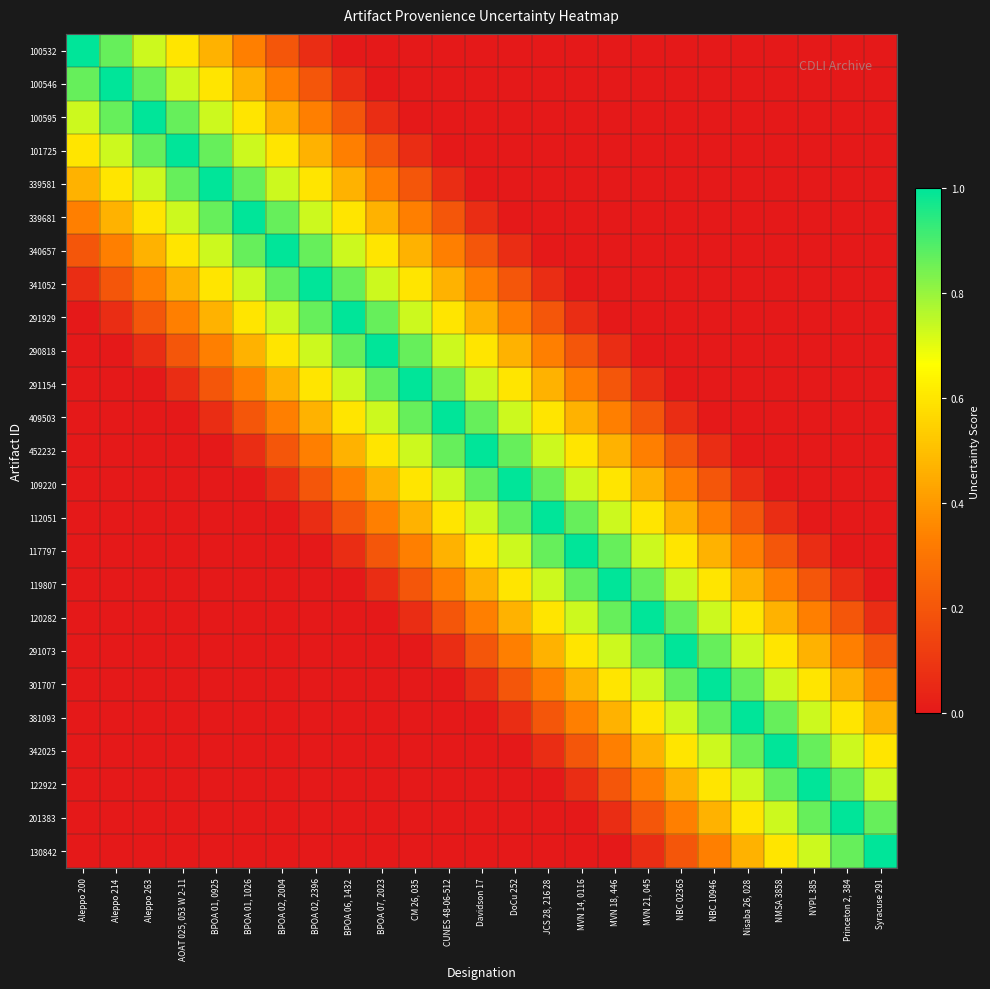

Reading left to right, list all the values displayed in this chart.

100532: Aleppo 200=1.0	Aleppo 214=0.9	Aleppo 263=0.7	AOAT 025, 053 W 2-11=0.6	BPOA 01, 0925=0.5	BPOA 01, 1026=0.3	BPOA 02, 2004=0.2	BPOA 02, 2396=0.1	BPOA 06, 1432=0.0	BPOA 07, 2023=0.0	CM 26, 035=0.0	CUNES 48-06-512=0.0	Davidson 17=0.0	DoCu 252=0.0	JCS 28, 216 28=0.0	MVN 14, 0116=0.0	MVN 18, 446=0.0	MVN 21, 045=0.0	NBC 02365=0.0	NBC 10946=0.0	Nisaba 26, 028=0.0	NMSA 3858=0.0	NYPL 385=0.0	Princeton 2, 384=0.0	Syracuse 291=0.0
100546: Aleppo 200=0.9	Aleppo 214=1.0	Aleppo 263=0.9	AOAT 025, 053 W 2-11=0.7	BPOA 01, 0925=0.6	BPOA 01, 1026=0.5	BPOA 02, 2004=0.3	BPOA 02, 2396=0.2	BPOA 06, 1432=0.1	BPOA 07, 2023=0.0	CM 26, 035=0.0	CUNES 48-06-512=0.0	Davidson 17=0.0	DoCu 252=0.0	JCS 28, 216 28=0.0	MVN 14, 0116=0.0	MVN 18, 446=0.0	MVN 21, 045=0.0	NBC 02365=0.0	NBC 10946=0.0	Nisaba 26, 028=0.0	NMSA 3858=0.0	NYPL 385=0.0	Princeton 2, 384=0.0	Syracuse 291=0.0
100595: Aleppo 200=0.7	Aleppo 214=0.9	Aleppo 263=1.0	AOAT 025, 053 W 2-11=0.9	BPOA 01, 0925=0.7	BPOA 01, 1026=0.6	BPOA 02, 2004=0.5	BPOA 02, 2396=0.3	BPOA 06, 1432=0.2	BPOA 07, 2023=0.1	CM 26, 035=0.0	CUNES 48-06-512=0.0	Davidson 17=0.0	DoCu 252=0.0	JCS 28, 216 28=0.0	MVN 14, 0116=0.0	MVN 18, 446=0.0	MVN 21, 045=0.0	NBC 02365=0.0	NBC 10946=0.0	Nisaba 26, 028=0.0	NMSA 3858=0.0	NYPL 385=0.0	Princeton 2, 384=0.0	Syracuse 291=0.0
101725: Aleppo 200=0.6	Aleppo 214=0.7	Aleppo 263=0.9	AOAT 025, 053 W 2-11=1.0	BPOA 01, 0925=0.9	BPOA 01, 1026=0.7	BPOA 02, 2004=0.6	BPOA 02, 2396=0.5	BPOA 06, 1432=0.3	BPOA 07, 2023=0.2	CM 26, 035=0.1	CUNES 48-06-512=0.0	Davidson 17=0.0	DoCu 252=0.0	JCS 28, 216 28=0.0	MVN 14, 0116=0.0	MVN 18, 446=0.0	MVN 21, 045=0.0	NBC 02365=0.0	NBC 10946=0.0	Nisaba 26, 028=0.0	NMSA 3858=0.0	NYPL 385=0.0	Princeton 2, 384=0.0	Syracuse 291=0.0
339581: Aleppo 200=0.5	Aleppo 214=0.6	Aleppo 263=0.7	AOAT 025, 053 W 2-11=0.9	BPOA 01, 0925=1.0	BPOA 01, 1026=0.9	BPOA 02, 2004=0.7	BPOA 02, 2396=0.6	BPOA 06, 1432=0.5	BPOA 07, 2023=0.3	CM 26, 035=0.2	CUNES 48-06-512=0.1	Davidson 17=0.0	DoCu 252=0.0	JCS 28, 216 28=0.0	MVN 14, 0116=0.0	MVN 18, 446=0.0	MVN 21, 045=0.0	NBC 02365=0.0	NBC 10946=0.0	Nisaba 26, 028=0.0	NMSA 3858=0.0	NYPL 385=0.0	Princeton 2, 384=0.0	Syracuse 291=0.0
339681: Aleppo 200=0.3	Aleppo 214=0.5	Aleppo 263=0.6	AOAT 025, 053 W 2-11=0.7	BPOA 01, 0925=0.9	BPOA 01, 1026=1.0	BPOA 02, 2004=0.9	BPOA 02, 2396=0.7	BPOA 06, 1432=0.6	BPOA 07, 2023=0.5	CM 26, 035=0.3	CUNES 48-06-512=0.2	Davidson 17=0.1	DoCu 252=0.0	JCS 28, 216 28=0.0	MVN 14, 0116=0.0	MVN 18, 446=0.0	MVN 21, 045=0.0	NBC 02365=0.0	NBC 10946=0.0	Nisaba 26, 028=0.0	NMSA 3858=0.0	NYPL 385=0.0	Princeton 2, 384=0.0	Syracuse 291=0.0
340657: Aleppo 200=0.2	Aleppo 214=0.3	Aleppo 263=0.5	AOAT 025, 053 W 2-11=0.6	BPOA 01, 0925=0.7	BPOA 01, 1026=0.9	BPOA 02, 2004=1.0	BPOA 02, 2396=0.9	BPOA 06, 1432=0.7	BPOA 07, 2023=0.6	CM 26, 035=0.5	CUNES 48-06-512=0.3	Davidson 17=0.2	DoCu 252=0.1	JCS 28, 216 28=0.0	MVN 14, 0116=0.0	MVN 18, 446=0.0	MVN 21, 045=0.0	NBC 02365=0.0	NBC 10946=0.0	Nisaba 26, 028=0.0	NMSA 3858=0.0	NYPL 385=0.0	Princeton 2, 384=0.0	Syracuse 291=0.0
341052: Aleppo 200=0.1	Aleppo 214=0.2	Aleppo 263=0.3	AOAT 025, 053 W 2-11=0.5	BPOA 01, 0925=0.6	BPOA 01, 1026=0.7	BPOA 02, 2004=0.9	BPOA 02, 2396=1.0	BPOA 06, 1432=0.9	BPOA 07, 2023=0.7	CM 26, 035=0.6	CUNES 48-06-512=0.5	Davidson 17=0.3	DoCu 252=0.2	JCS 28, 216 28=0.1	MVN 14, 0116=0.0	MVN 18, 446=0.0	MVN 21, 045=0.0	NBC 02365=0.0	NBC 10946=0.0	Nisaba 26, 028=0.0	NMSA 3858=0.0	NYPL 385=0.0	Princeton 2, 384=0.0	Syracuse 291=0.0
291929: Aleppo 200=0.0	Aleppo 214=0.1	Aleppo 263=0.2	AOAT 025, 053 W 2-11=0.3	BPOA 01, 0925=0.5	BPOA 01, 1026=0.6	BPOA 02, 2004=0.7	BPOA 02, 2396=0.9	BPOA 06, 1432=1.0	BPOA 07, 2023=0.9	CM 26, 035=0.7	CUNES 48-06-512=0.6	Davidson 17=0.5	DoCu 252=0.3	JCS 28, 216 28=0.2	MVN 14, 0116=0.1	MVN 18, 446=0.0	MVN 21, 045=0.0	NBC 02365=0.0	NBC 10946=0.0	Nisaba 26, 028=0.0	NMSA 3858=0.0	NYPL 385=0.0	Princeton 2, 384=0.0	Syracuse 291=0.0
290818: Aleppo 200=0.0	Aleppo 214=0.0	Aleppo 263=0.1	AOAT 025, 053 W 2-11=0.2	BPOA 01, 0925=0.3	BPOA 01, 1026=0.5	BPOA 02, 2004=0.6	BPOA 02, 2396=0.7	BPOA 06, 1432=0.9	BPOA 07, 2023=1.0	CM 26, 035=0.9	CUNES 48-06-512=0.7	Davidson 17=0.6	DoCu 252=0.5	JCS 28, 216 28=0.3	MVN 14, 0116=0.2	MVN 18, 446=0.1	MVN 21, 045=0.0	NBC 02365=0.0	NBC 10946=0.0	Nisaba 26, 028=0.0	NMSA 3858=0.0	NYPL 385=0.0	Princeton 2, 384=0.0	Syracuse 291=0.0
291154: Aleppo 200=0.0	Aleppo 214=0.0	Aleppo 263=0.0	AOAT 025, 053 W 2-11=0.1	BPOA 01, 0925=0.2	BPOA 01, 1026=0.3	BPOA 02, 2004=0.5	BPOA 02, 2396=0.6	BPOA 06, 1432=0.7	BPOA 07, 2023=0.9	CM 26, 035=1.0	CUNES 48-06-512=0.9	Davidson 17=0.7	DoCu 252=0.6	JCS 28, 216 28=0.5	MVN 14, 0116=0.3	MVN 18, 446=0.2	MVN 21, 045=0.1	NBC 02365=0.0	NBC 10946=0.0	Nisaba 26, 028=0.0	NMSA 3858=0.0	NYPL 385=0.0	Princeton 2, 384=0.0	Syracuse 291=0.0
409503: Aleppo 200=0.0	Aleppo 214=0.0	Aleppo 263=0.0	AOAT 025, 053 W 2-11=0.0	BPOA 01, 0925=0.1	BPOA 01, 1026=0.2	BPOA 02, 2004=0.3	BPOA 02, 2396=0.5	BPOA 06, 1432=0.6	BPOA 07, 2023=0.7	CM 26, 035=0.9	CUNES 48-06-512=1.0	Davidson 17=0.9	DoCu 252=0.7	JCS 28, 216 28=0.6	MVN 14, 0116=0.5	MVN 18, 446=0.3	MVN 21, 045=0.2	NBC 02365=0.1	NBC 10946=0.0	Nisaba 26, 028=0.0	NMSA 3858=0.0	NYPL 385=0.0	Princeton 2, 384=0.0	Syracuse 291=0.0
452232: Aleppo 200=0.0	Aleppo 214=0.0	Aleppo 263=0.0	AOAT 025, 053 W 2-11=0.0	BPOA 01, 0925=0.0	BPOA 01, 1026=0.1	BPOA 02, 2004=0.2	BPOA 02, 2396=0.3	BPOA 06, 1432=0.5	BPOA 07, 2023=0.6	CM 26, 035=0.7	CUNES 48-06-512=0.9	Davidson 17=1.0	DoCu 252=0.9	JCS 28, 216 28=0.7	MVN 14, 0116=0.6	MVN 18, 446=0.5	MVN 21, 045=0.3	NBC 02365=0.2	NBC 10946=0.1	Nisaba 26, 028=0.0	NMSA 3858=0.0	NYPL 385=0.0	Princeton 2, 384=0.0	Syracuse 291=0.0
109220: Aleppo 200=0.0	Aleppo 214=0.0	Aleppo 263=0.0	AOAT 025, 053 W 2-11=0.0	BPOA 01, 0925=0.0	BPOA 01, 1026=0.0	BPOA 02, 2004=0.1	BPOA 02, 2396=0.2	BPOA 06, 1432=0.3	BPOA 07, 2023=0.5	CM 26, 035=0.6	CUNES 48-06-512=0.7	Davidson 17=0.9	DoCu 252=1.0	JCS 28, 216 28=0.9	MVN 14, 0116=0.7	MVN 18, 446=0.6	MVN 21, 045=0.5	NBC 02365=0.3	NBC 10946=0.2	Nisaba 26, 028=0.1	NMSA 3858=0.0	NYPL 385=0.0	Princeton 2, 384=0.0	Syracuse 291=0.0
112051: Aleppo 200=0.0	Aleppo 214=0.0	Aleppo 263=0.0	AOAT 025, 053 W 2-11=0.0	BPOA 01, 0925=0.0	BPOA 01, 1026=0.0	BPOA 02, 2004=0.0	BPOA 02, 2396=0.1	BPOA 06, 1432=0.2	BPOA 07, 2023=0.3	CM 26, 035=0.5	CUNES 48-06-512=0.6	Davidson 17=0.7	DoCu 252=0.9	JCS 28, 216 28=1.0	MVN 14, 0116=0.9	MVN 18, 446=0.7	MVN 21, 045=0.6	NBC 02365=0.5	NBC 10946=0.3	Nisaba 26, 028=0.2	NMSA 3858=0.1	NYPL 385=0.0	Princeton 2, 384=0.0	Syracuse 291=0.0
117797: Aleppo 200=0.0	Aleppo 214=0.0	Aleppo 263=0.0	AOAT 025, 053 W 2-11=0.0	BPOA 01, 0925=0.0	BPOA 01, 1026=0.0	BPOA 02, 2004=0.0	BPOA 02, 2396=0.0	BPOA 06, 1432=0.1	BPOA 07, 2023=0.2	CM 26, 035=0.3	CUNES 48-06-512=0.5	Davidson 17=0.6	DoCu 252=0.7	JCS 28, 216 28=0.9	MVN 14, 0116=1.0	MVN 18, 446=0.9	MVN 21, 045=0.7	NBC 02365=0.6	NBC 10946=0.5	Nisaba 26, 028=0.3	NMSA 3858=0.2	NYPL 385=0.1	Princeton 2, 384=0.0	Syracuse 291=0.0
119807: Aleppo 200=0.0	Aleppo 214=0.0	Aleppo 263=0.0	AOAT 025, 053 W 2-11=0.0	BPOA 01, 0925=0.0	BPOA 01, 1026=0.0	BPOA 02, 2004=0.0	BPOA 02, 2396=0.0	BPOA 06, 1432=0.0	BPOA 07, 2023=0.1	CM 26, 035=0.2	CUNES 48-06-512=0.3	Davidson 17=0.5	DoCu 252=0.6	JCS 28, 216 28=0.7	MVN 14, 0116=0.9	MVN 18, 446=1.0	MVN 21, 045=0.9	NBC 02365=0.7	NBC 10946=0.6	Nisaba 26, 028=0.5	NMSA 3858=0.3	NYPL 385=0.2	Princeton 2, 384=0.1	Syracuse 291=0.0
120282: Aleppo 200=0.0	Aleppo 214=0.0	Aleppo 263=0.0	AOAT 025, 053 W 2-11=0.0	BPOA 01, 0925=0.0	BPOA 01, 1026=0.0	BPOA 02, 2004=0.0	BPOA 02, 2396=0.0	BPOA 06, 1432=0.0	BPOA 07, 2023=0.0	CM 26, 035=0.1	CUNES 48-06-512=0.2	Davidson 17=0.3	DoCu 252=0.5	JCS 28, 216 28=0.6	MVN 14, 0116=0.7	MVN 18, 446=0.9	MVN 21, 045=1.0	NBC 02365=0.9	NBC 10946=0.7	Nisaba 26, 028=0.6	NMSA 3858=0.5	NYPL 385=0.3	Princeton 2, 384=0.2	Syracuse 291=0.1
291073: Aleppo 200=0.0	Aleppo 214=0.0	Aleppo 263=0.0	AOAT 025, 053 W 2-11=0.0	BPOA 01, 0925=0.0	BPOA 01, 1026=0.0	BPOA 02, 2004=0.0	BPOA 02, 2396=0.0	BPOA 06, 1432=0.0	BPOA 07, 2023=0.0	CM 26, 035=0.0	CUNES 48-06-512=0.1	Davidson 17=0.2	DoCu 252=0.3	JCS 28, 216 28=0.5	MVN 14, 0116=0.6	MVN 18, 446=0.7	MVN 21, 045=0.9	NBC 02365=1.0	NBC 10946=0.9	Nisaba 26, 028=0.7	NMSA 3858=0.6	NYPL 385=0.5	Princeton 2, 384=0.3	Syracuse 291=0.2
301707: Aleppo 200=0.0	Aleppo 214=0.0	Aleppo 263=0.0	AOAT 025, 053 W 2-11=0.0	BPOA 01, 0925=0.0	BPOA 01, 1026=0.0	BPOA 02, 2004=0.0	BPOA 02, 2396=0.0	BPOA 06, 1432=0.0	BPOA 07, 2023=0.0	CM 26, 035=0.0	CUNES 48-06-512=0.0	Davidson 17=0.1	DoCu 252=0.2	JCS 28, 216 28=0.3	MVN 14, 0116=0.5	MVN 18, 446=0.6	MVN 21, 045=0.7	NBC 02365=0.9	NBC 10946=1.0	Nisaba 26, 028=0.9	NMSA 3858=0.7	NYPL 385=0.6	Princeton 2, 384=0.5	Syracuse 291=0.3
381093: Aleppo 200=0.0	Aleppo 214=0.0	Aleppo 263=0.0	AOAT 025, 053 W 2-11=0.0	BPOA 01, 0925=0.0	BPOA 01, 1026=0.0	BPOA 02, 2004=0.0	BPOA 02, 2396=0.0	BPOA 06, 1432=0.0	BPOA 07, 2023=0.0	CM 26, 035=0.0	CUNES 48-06-512=0.0	Davidson 17=0.0	DoCu 252=0.1	JCS 28, 216 28=0.2	MVN 14, 0116=0.3	MVN 18, 446=0.5	MVN 21, 045=0.6	NBC 02365=0.7	NBC 10946=0.9	Nisaba 26, 028=1.0	NMSA 3858=0.9	NYPL 385=0.7	Princeton 2, 384=0.6	Syracuse 291=0.5
342025: Aleppo 200=0.0	Aleppo 214=0.0	Aleppo 263=0.0	AOAT 025, 053 W 2-11=0.0	BPOA 01, 0925=0.0	BPOA 01, 1026=0.0	BPOA 02, 2004=0.0	BPOA 02, 2396=0.0	BPOA 06, 1432=0.0	BPOA 07, 2023=0.0	CM 26, 035=0.0	CUNES 48-06-512=0.0	Davidson 17=0.0	DoCu 252=0.0	JCS 28, 216 28=0.1	MVN 14, 0116=0.2	MVN 18, 446=0.3	MVN 21, 045=0.5	NBC 02365=0.6	NBC 10946=0.7	Nisaba 26, 028=0.9	NMSA 3858=1.0	NYPL 385=0.9	Princeton 2, 384=0.7	Syracuse 291=0.6
122922: Aleppo 200=0.0	Aleppo 214=0.0	Aleppo 263=0.0	AOAT 025, 053 W 2-11=0.0	BPOA 01, 0925=0.0	BPOA 01, 1026=0.0	BPOA 02, 2004=0.0	BPOA 02, 2396=0.0	BPOA 06, 1432=0.0	BPOA 07, 2023=0.0	CM 26, 035=0.0	CUNES 48-06-512=0.0	Davidson 17=0.0	DoCu 252=0.0	JCS 28, 216 28=0.0	MVN 14, 0116=0.1	MVN 18, 446=0.2	MVN 21, 045=0.3	NBC 02365=0.5	NBC 10946=0.6	Nisaba 26, 028=0.7	NMSA 3858=0.9	NYPL 385=1.0	Princeton 2, 384=0.9	Syracuse 291=0.7
201383: Aleppo 200=0.0	Aleppo 214=0.0	Aleppo 263=0.0	AOAT 025, 053 W 2-11=0.0	BPOA 01, 0925=0.0	BPOA 01, 1026=0.0	BPOA 02, 2004=0.0	BPOA 02, 2396=0.0	BPOA 06, 1432=0.0	BPOA 07, 2023=0.0	CM 26, 035=0.0	CUNES 48-06-512=0.0	Davidson 17=0.0	DoCu 252=0.0	JCS 28, 216 28=0.0	MVN 14, 0116=0.0	MVN 18, 446=0.1	MVN 21, 045=0.2	NBC 02365=0.3	NBC 10946=0.5	Nisaba 26, 028=0.6	NMSA 3858=0.7	NYPL 385=0.9	Princeton 2, 384=1.0	Syracuse 291=0.9
130842: Aleppo 200=0.0	Aleppo 214=0.0	Aleppo 263=0.0	AOAT 025, 053 W 2-11=0.0	BPOA 01, 0925=0.0	BPOA 01, 1026=0.0	BPOA 02, 2004=0.0	BPOA 02, 2396=0.0	BPOA 06, 1432=0.0	BPOA 07, 2023=0.0	CM 26, 035=0.0	CUNES 48-06-512=0.0	Davidson 17=0.0	DoCu 252=0.0	JCS 28, 216 28=0.0	MVN 14, 0116=0.0	MVN 18, 446=0.0	MVN 21, 045=0.1	NBC 02365=0.2	NBC 10946=0.3	Nisaba 26, 028=0.5	NMSA 3858=0.6	NYPL 385=0.7	Princeton 2, 384=0.9	Syracuse 291=1.0